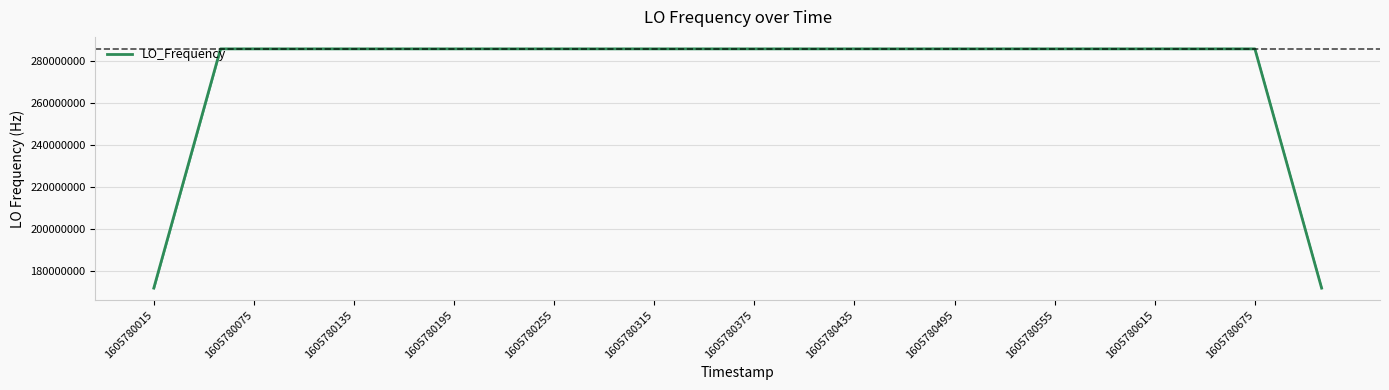

What is the difference between the maximum and minimum values?

114418809.7